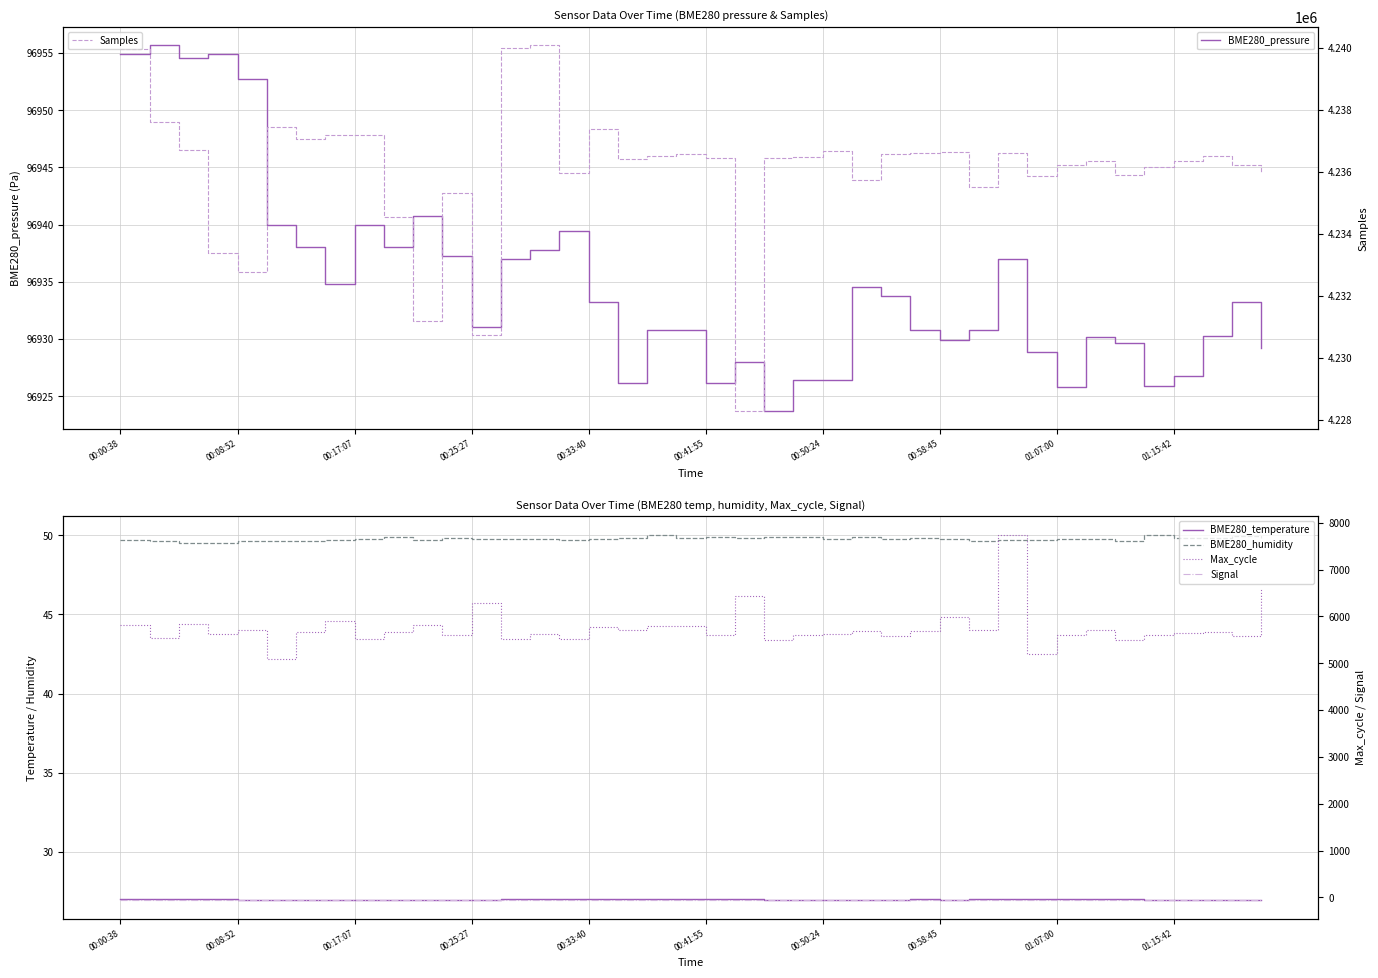

What is the difference between the maximum and minimum values in the BME280_humidity series?

0.5